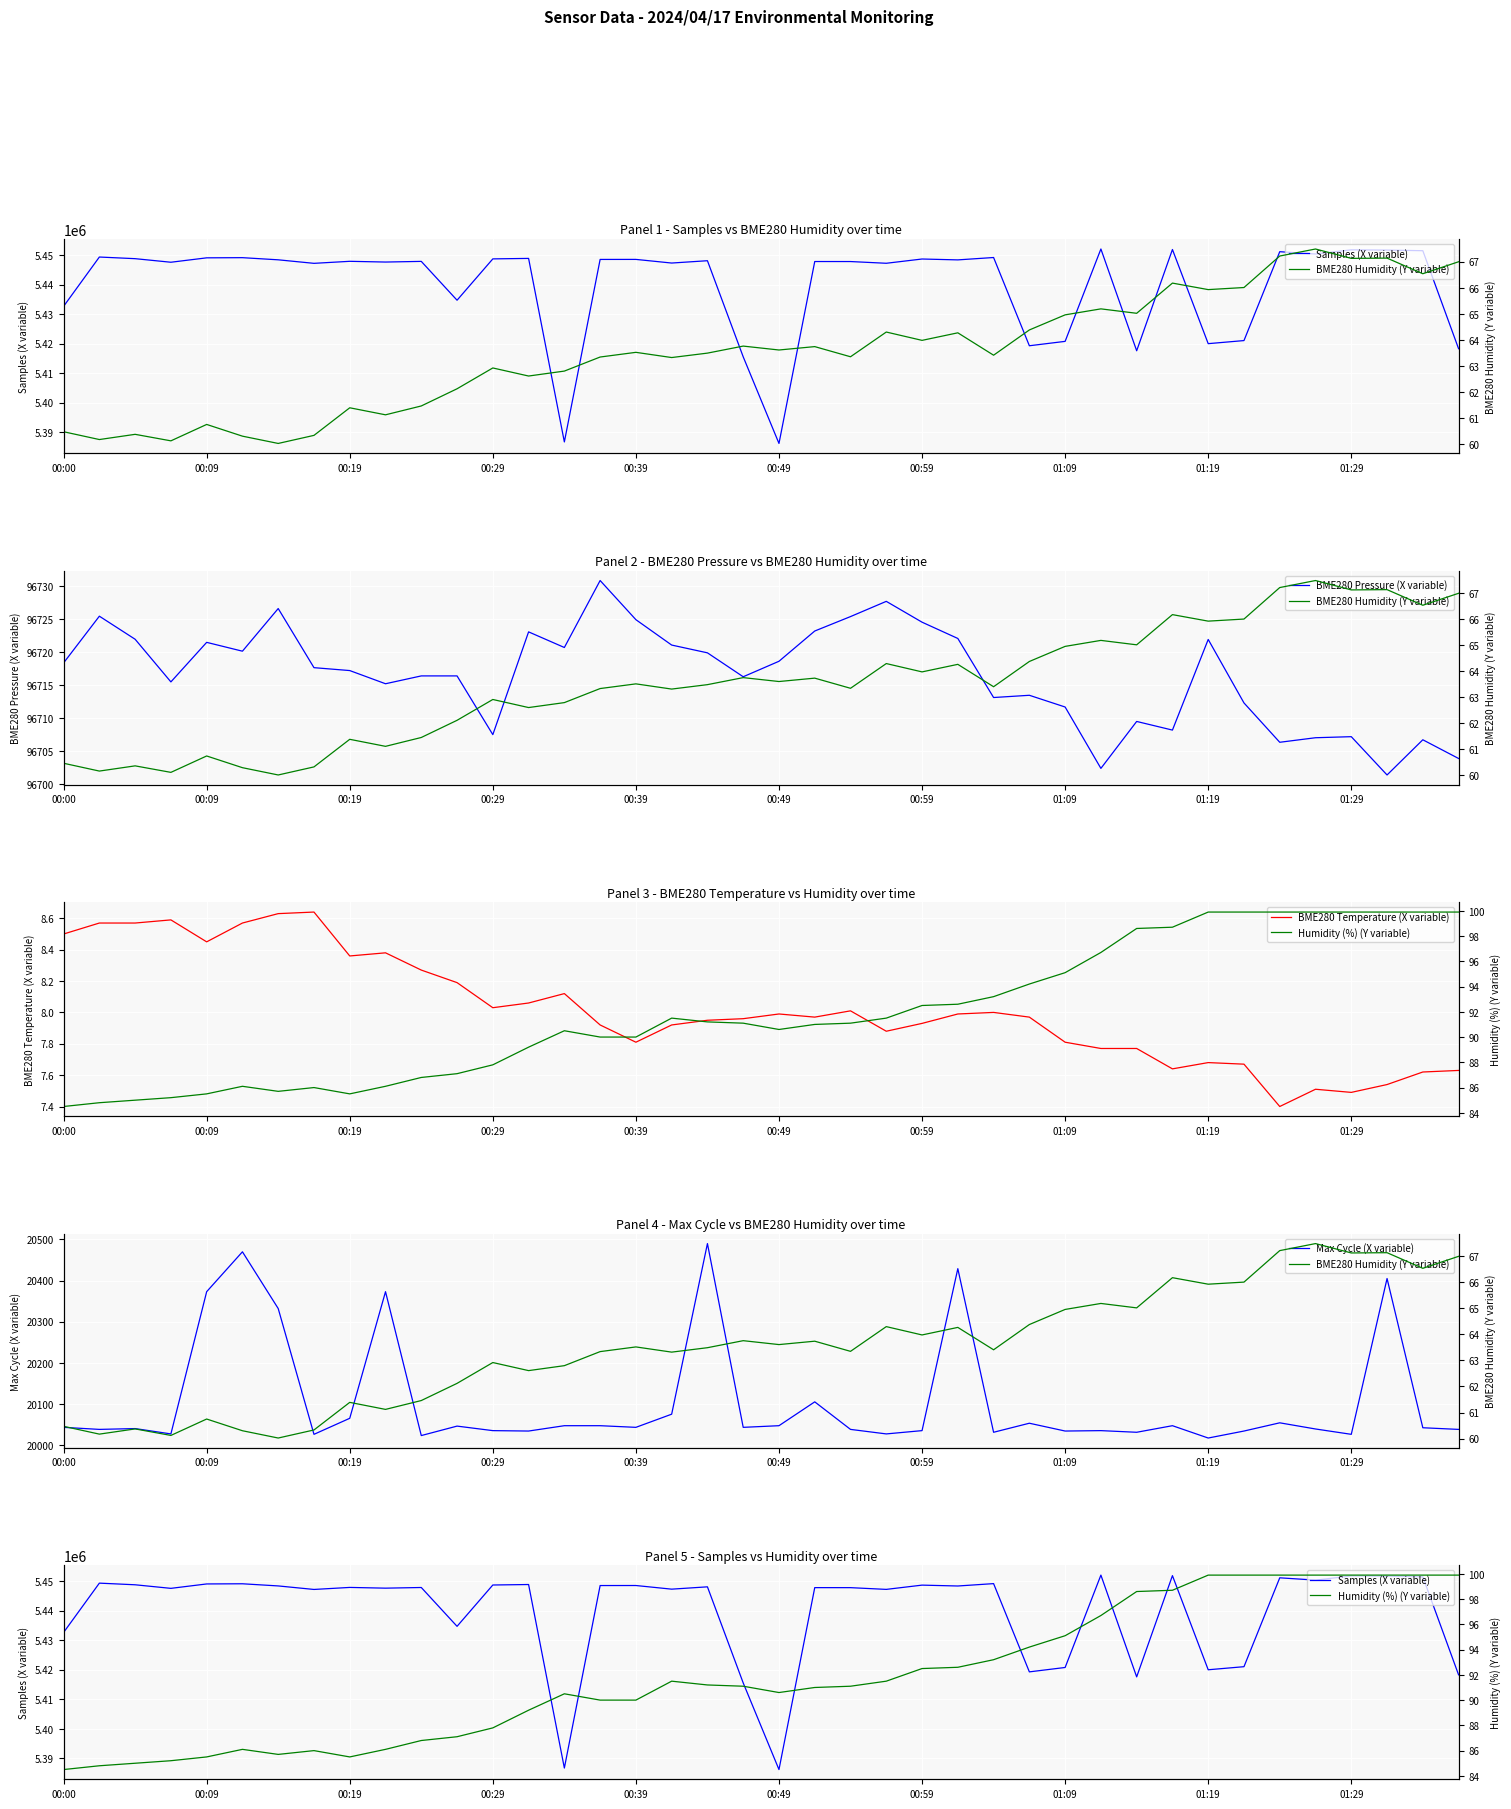

The Max Cycle (X variable) series shows 20043.0 at 00:00. True or false?

True